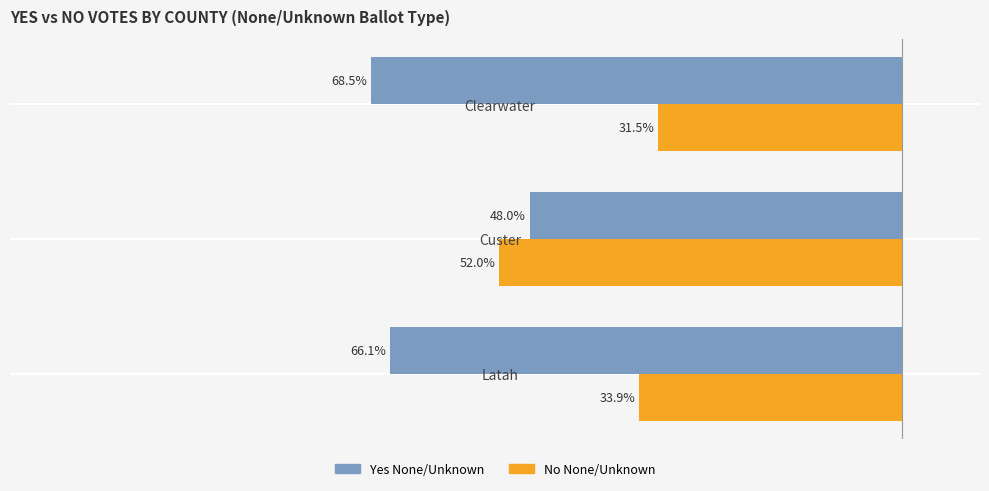

What are all the series names shown in the legend?

Yes None/Unknown, No None/Unknown